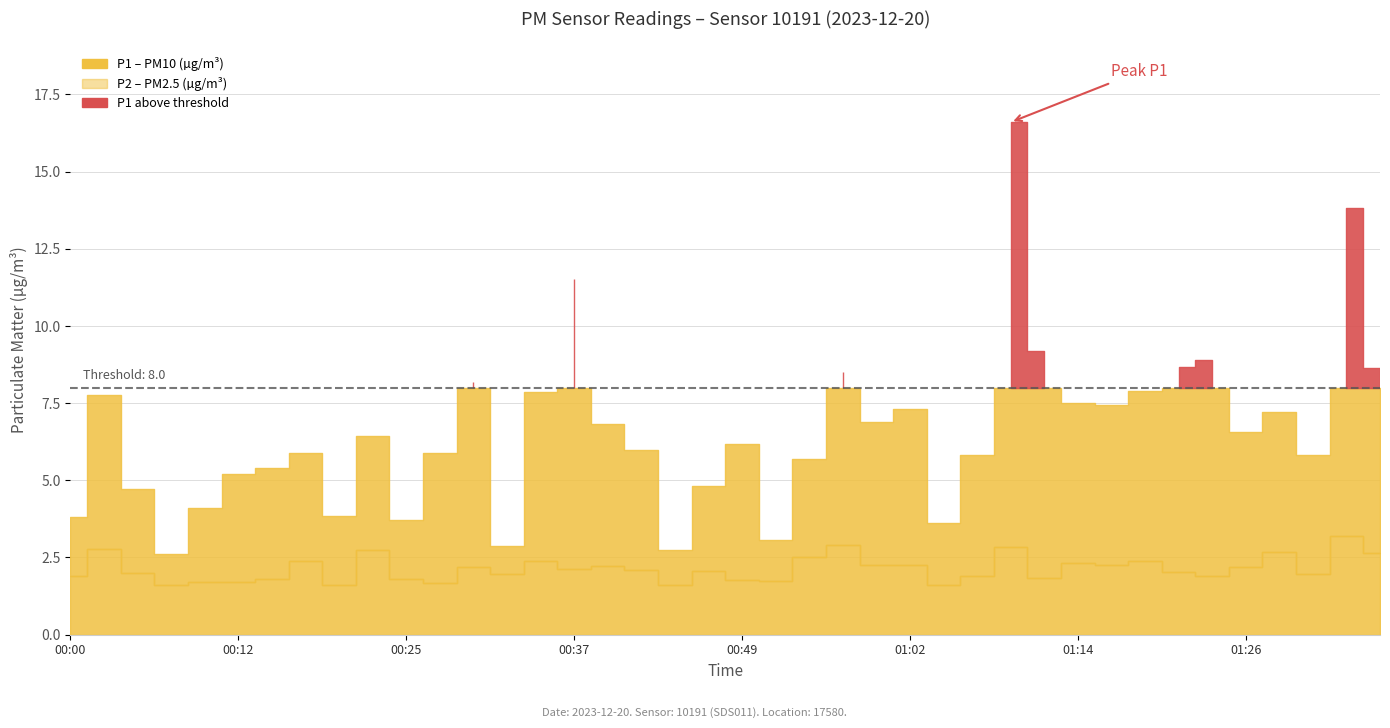

Where does the P2 series first go above 2?

00:03